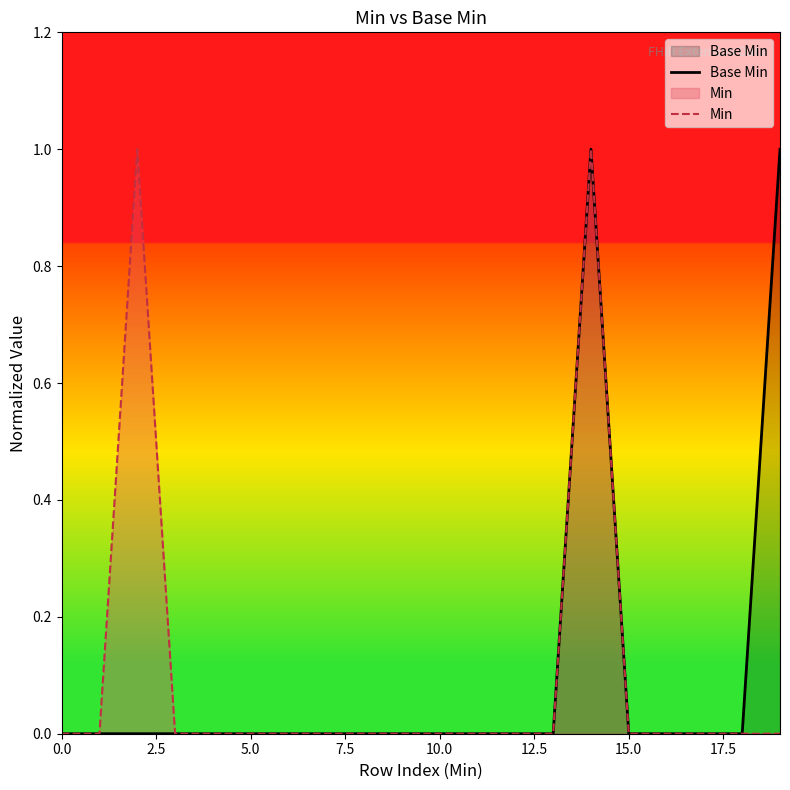

What is the label of the 1st point from the right?

19